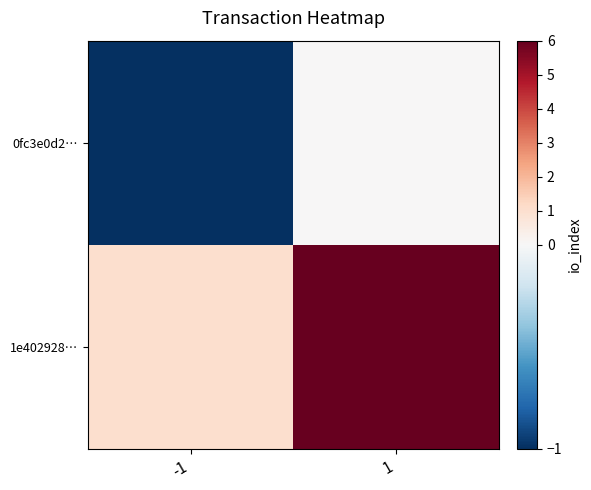

What is the smallest value displayed?

-1